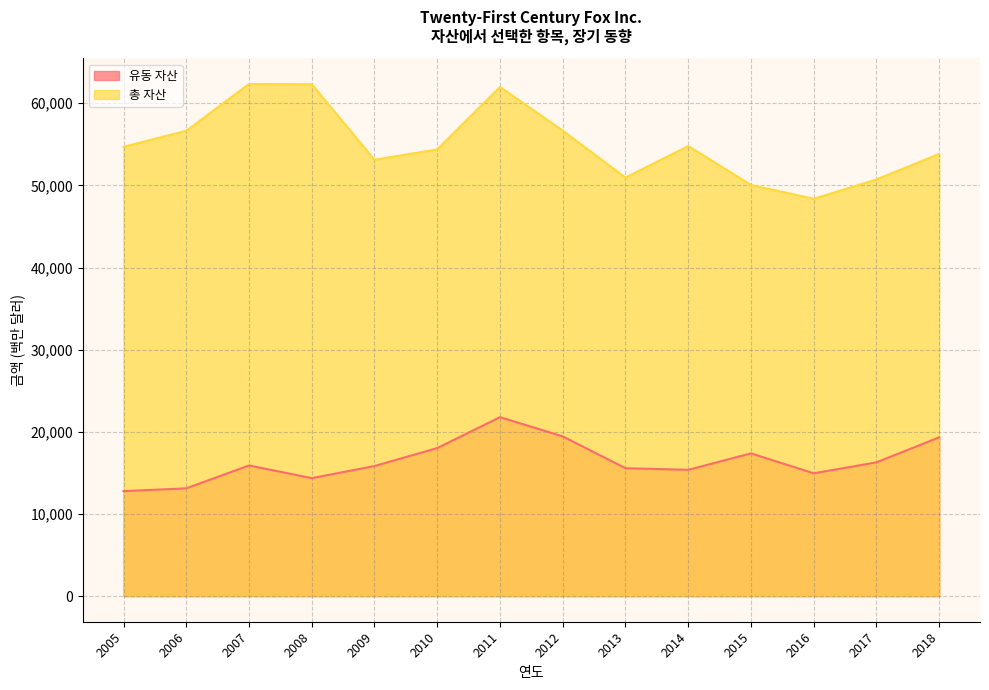

How many interior local peaks does the 유동 자산 series have?

3